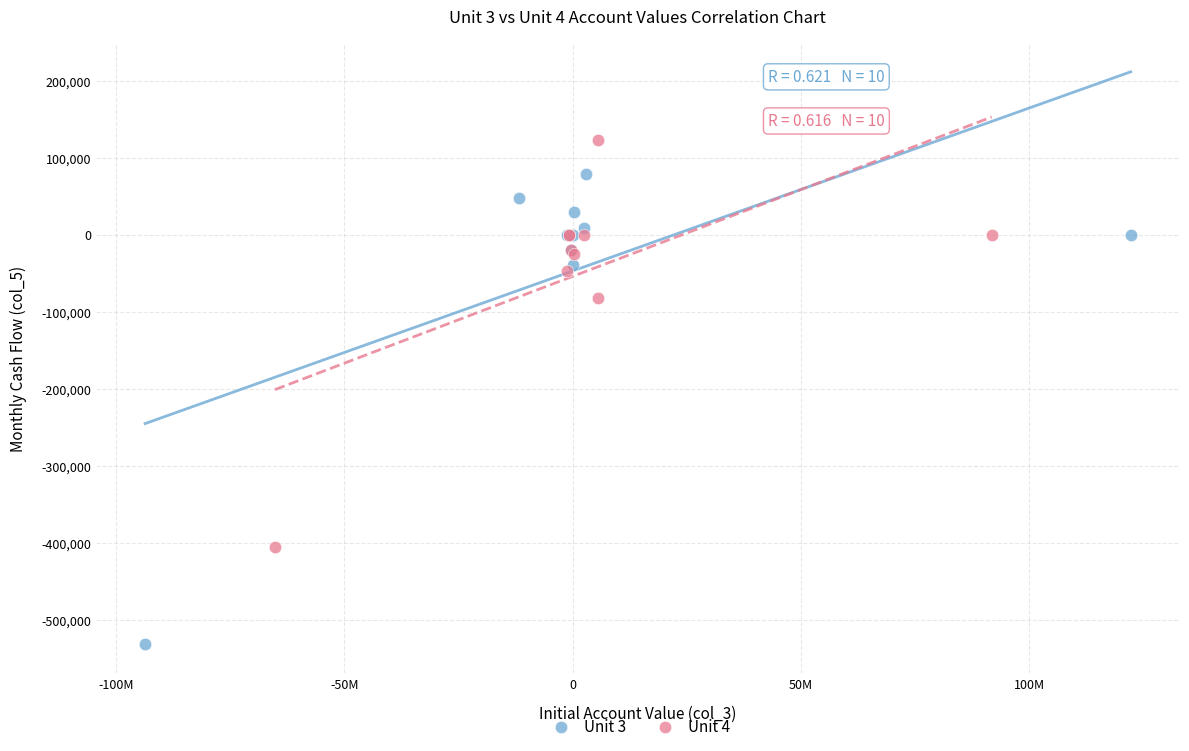

What are all the series names shown in the legend?

Unit 3, Unit 4